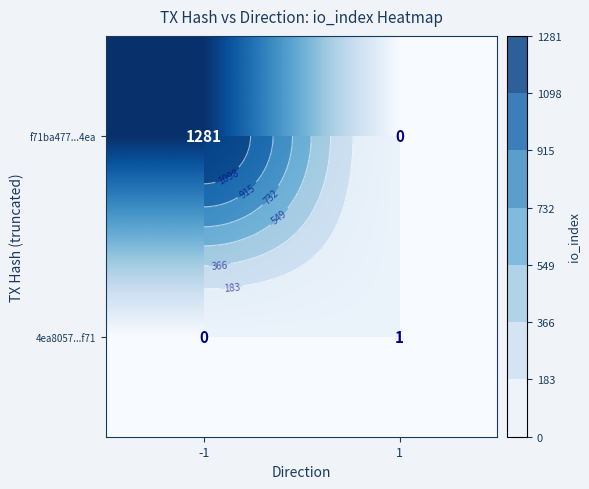

Which series changed the most between -1 and 1?

f71ba477...4ea